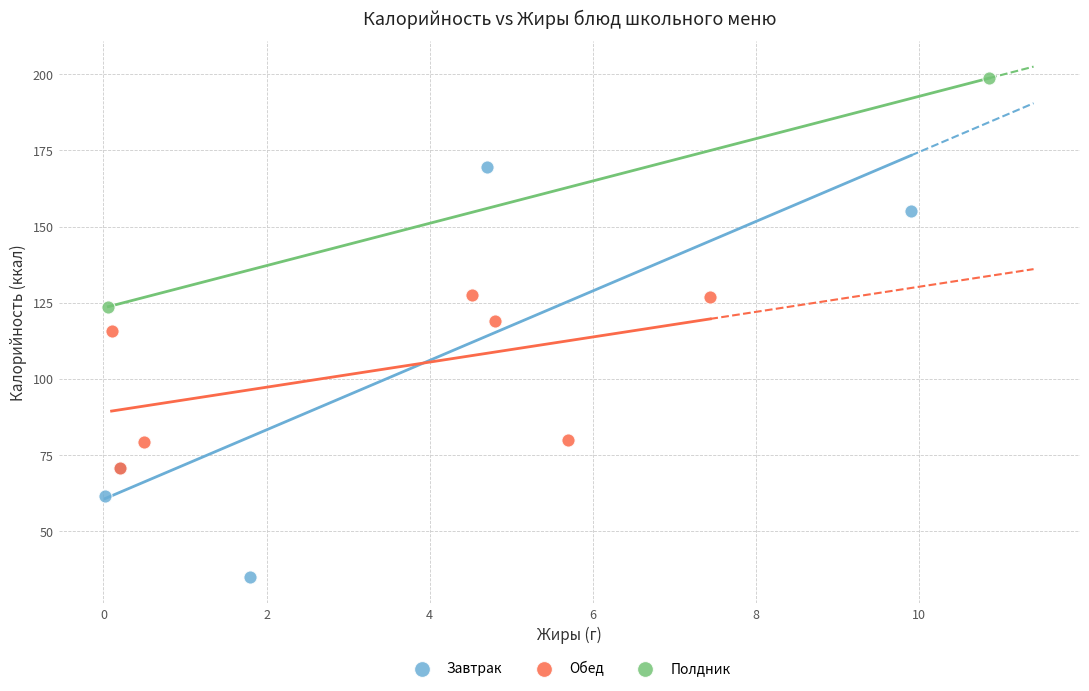

Which series reaches the maximum Y coordinate?

Полдник